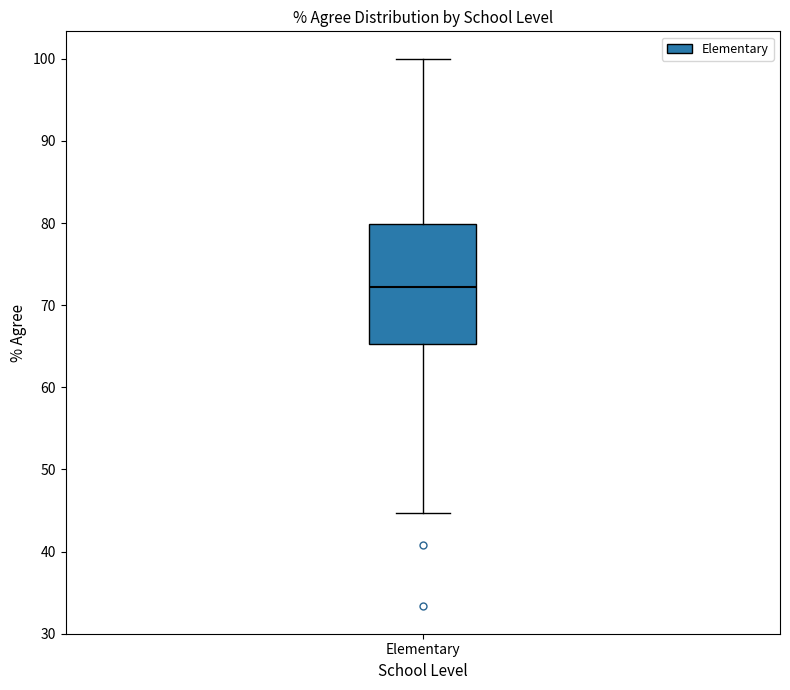

Where does the upper whisker of the box for Elementary end on the y-axis? The values are not printed on the chart, so give them approximately, as read against the axis.

100